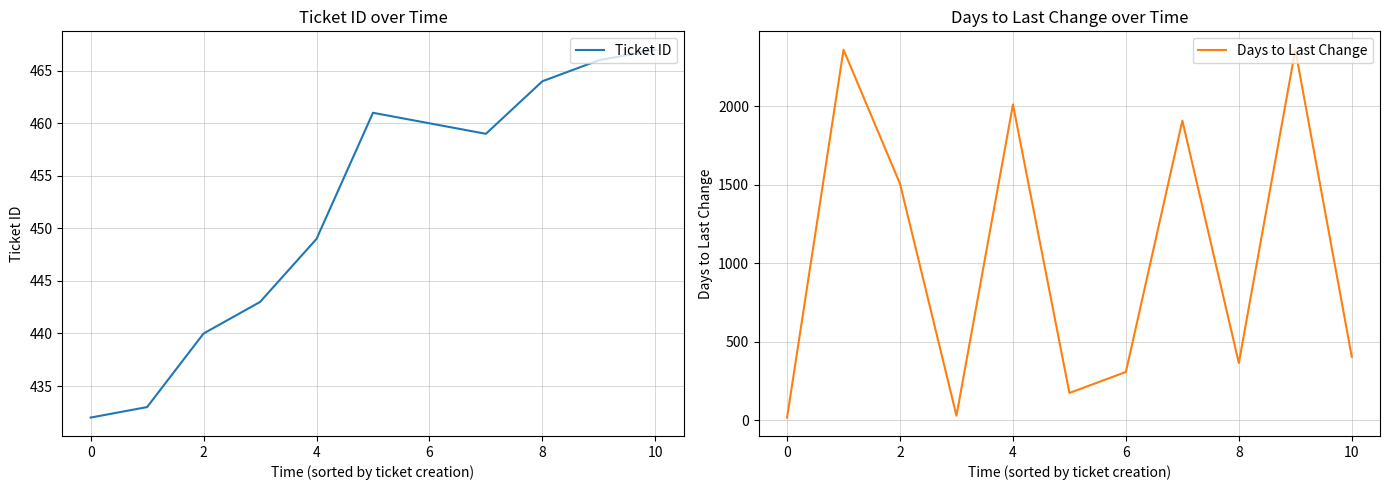

How many interior local peaks does the Ticket ID series have?

1